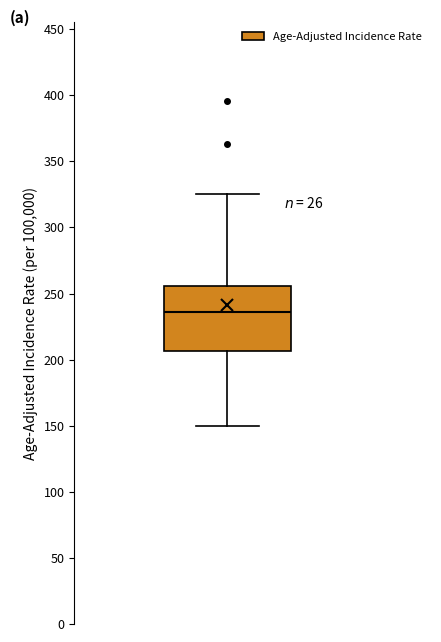

Read this box plot against the y-axis: the position of the median line, the range covered by the box, and the ends of both whiskers. The values are not printed on the chart, so give them approximately, as read against the axis.

median 235, box 205 to 255, whiskers 150 to 325